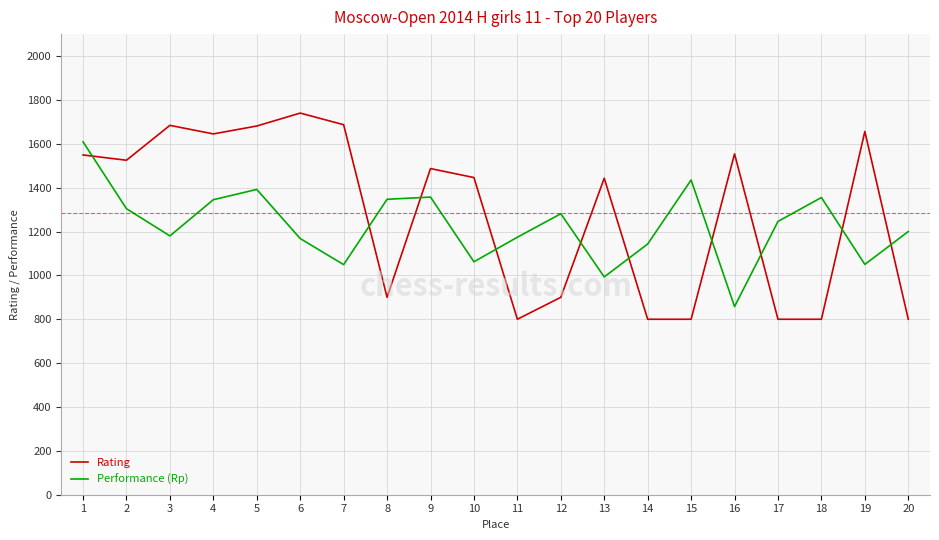

List the series in order of their peak value, highest first.

Rating, Performance (Rp)